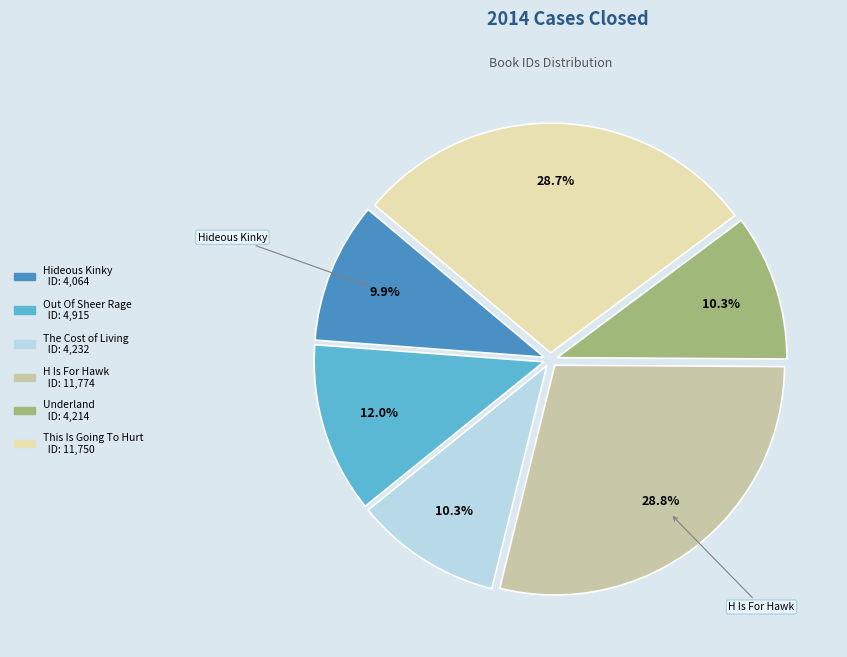

What percentage is NOT represented by This Is Going To Hurt?

71.3%